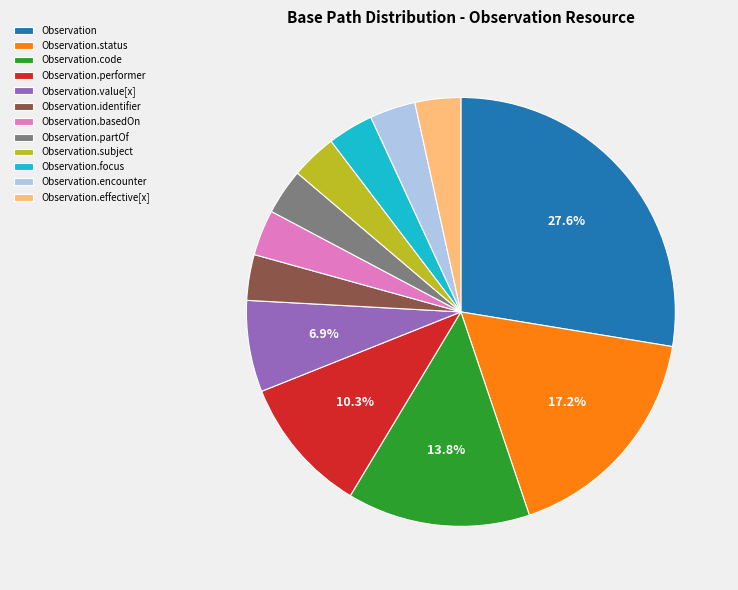

Is Observation.effective[x] the majority of the pie?

No